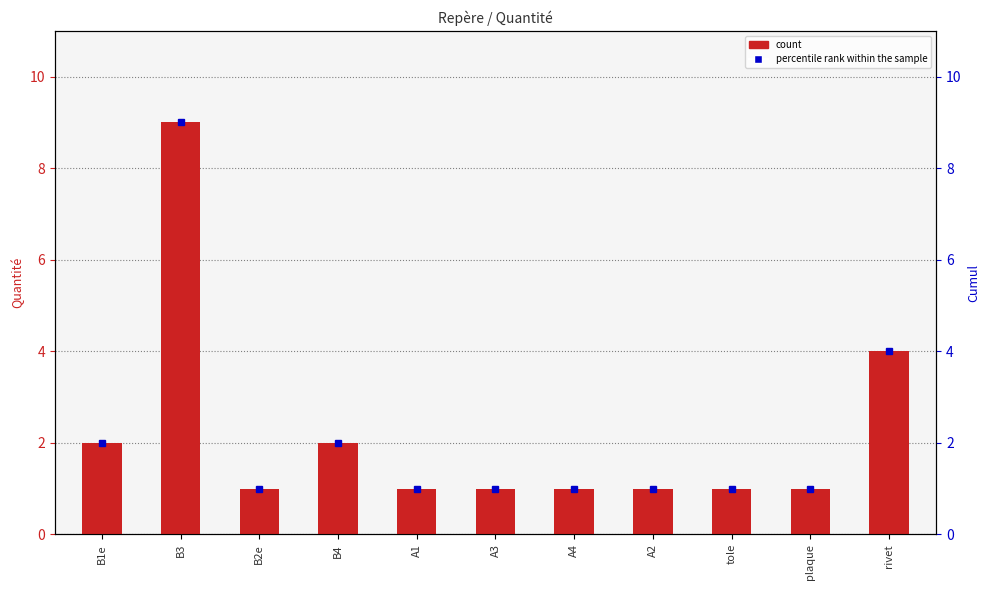

Reading right to left, extract all data points from this chart.

4	1	1	1	1	1	1	2	1	9	2